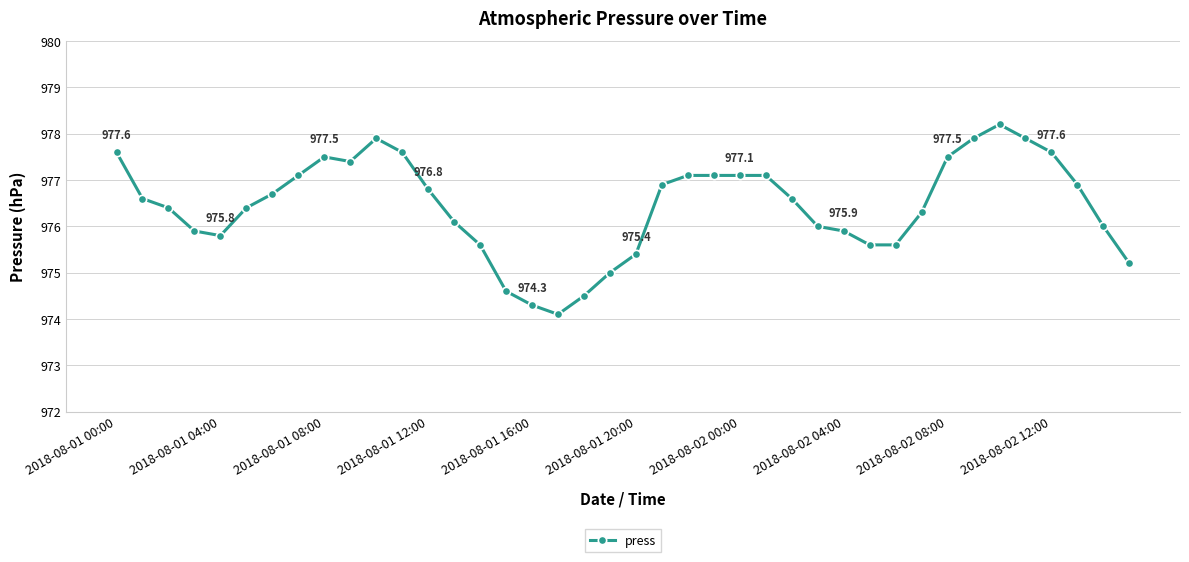

What is the difference between the maximum and minimum values?

4.1